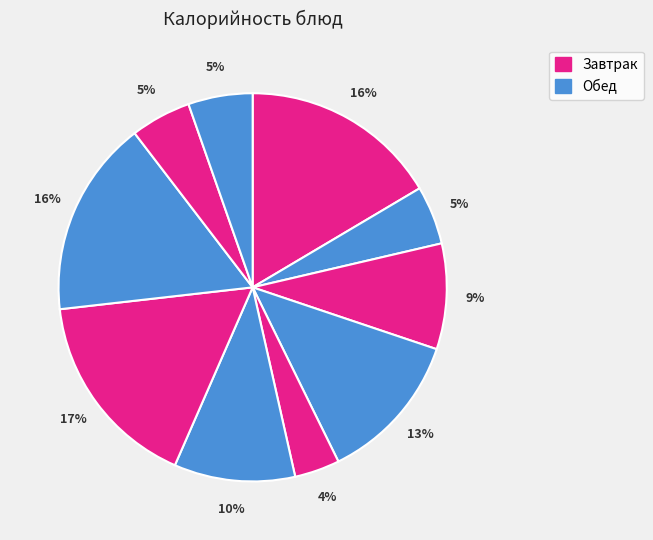

How many slices are in this pie chart?

10